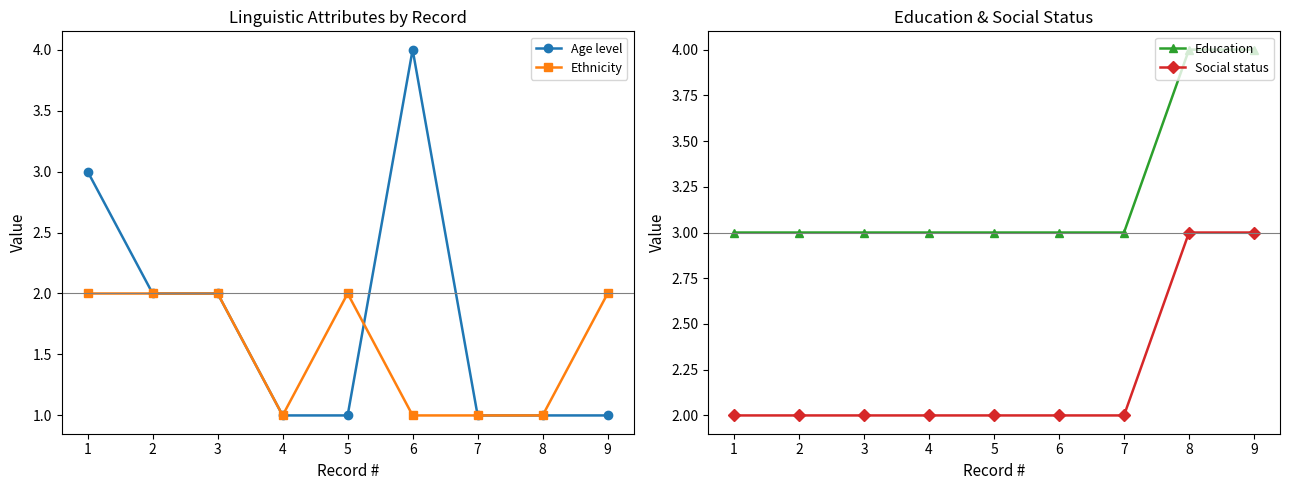

Reading right to left, list all the values displayed in this chart.

Age level: 9=1	8=1	7=1	6=4	5=1	4=1	3=2	2=2	1=3
Ethnicity: 9=2	8=1	7=1	6=1	5=2	4=1	3=2	2=2	1=2
Education: 9=4	8=4	7=3	6=3	5=3	4=3	3=3	2=3	1=3
Social status: 9=3	8=3	7=2	6=2	5=2	4=2	3=2	2=2	1=2